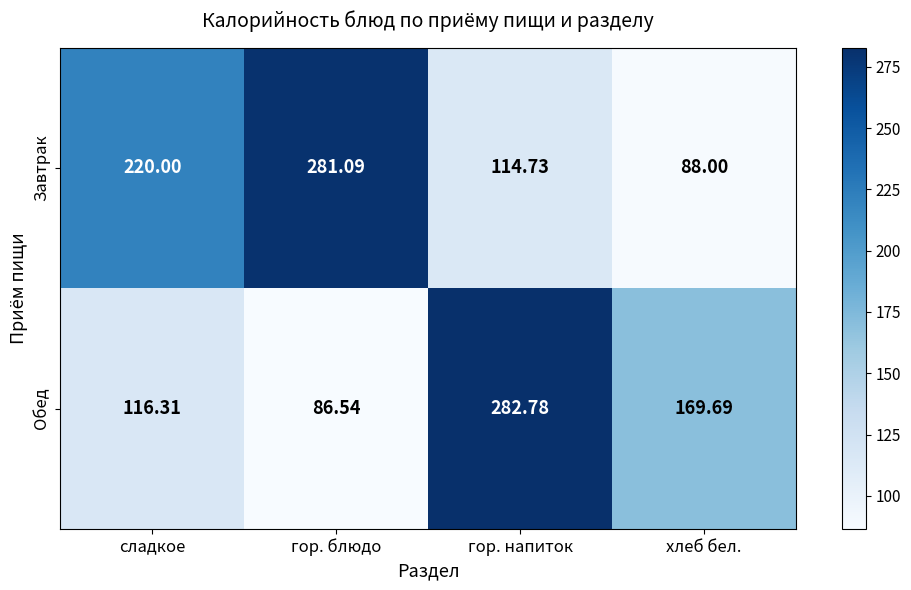

Which series has the widest spread of values?

Обед